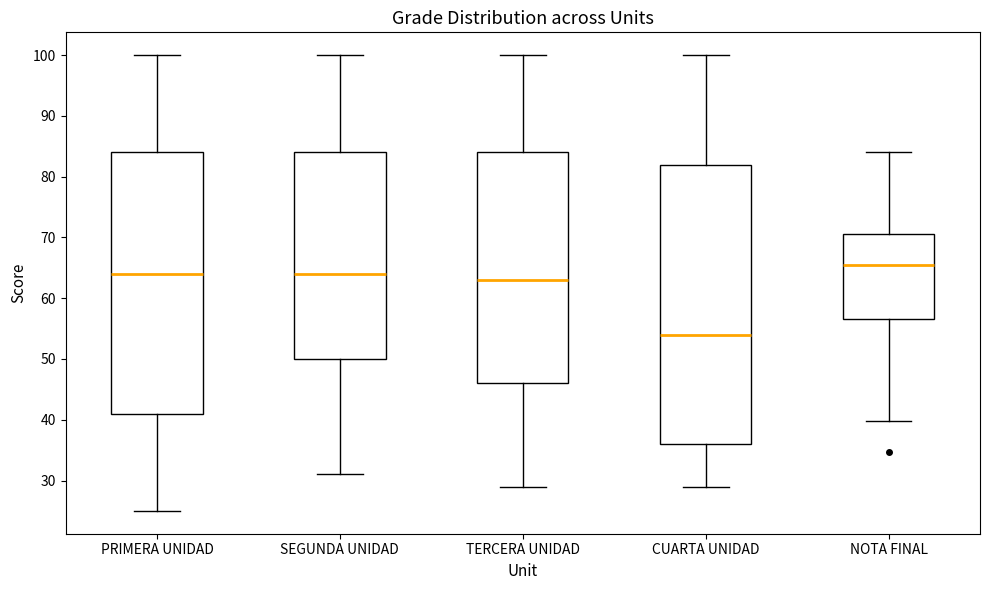

Which box is the tallest, from its lower edge to its upper edge?

CUARTA UNIDAD